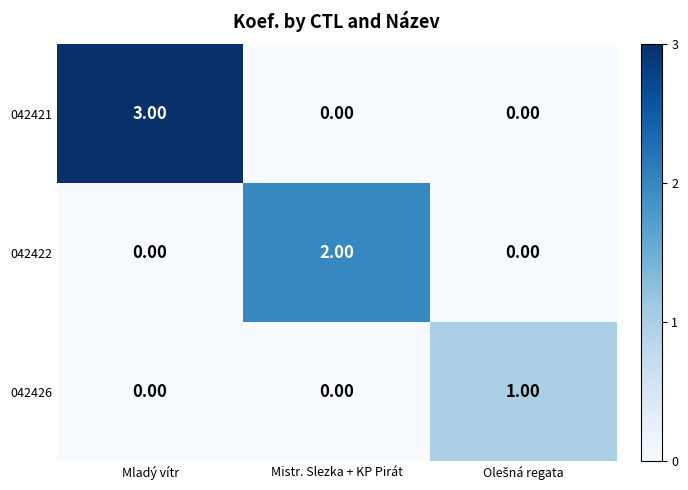

Which series has the largest total across all categories?

042421